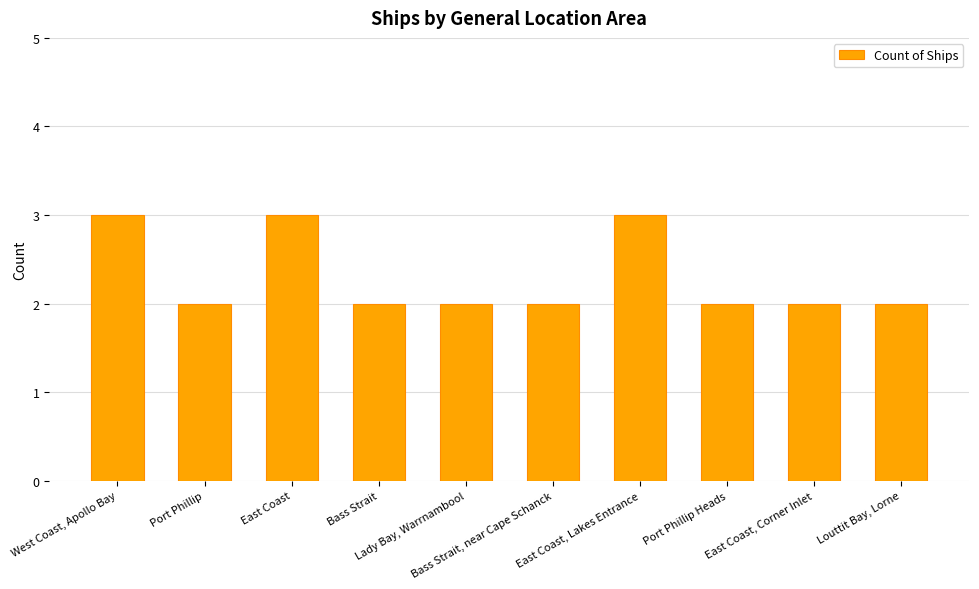

What is the difference between the maximum and minimum values?

1